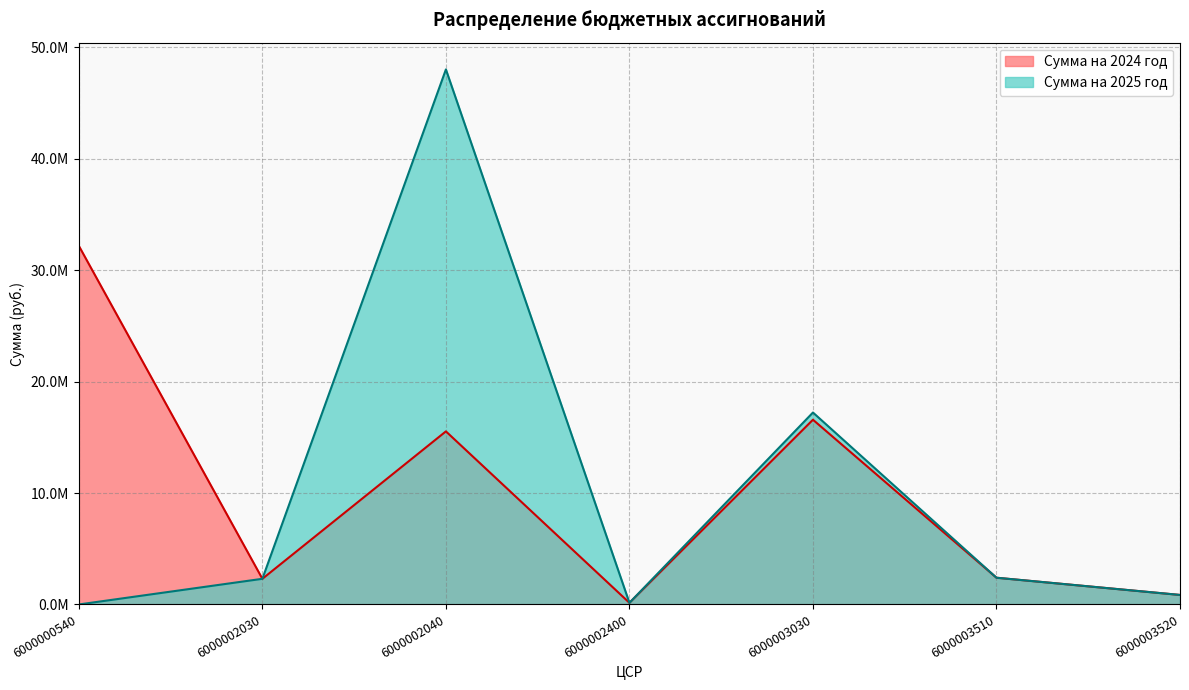

The Сумма на 2025 год series shows 48022478.4 at 6000002040. True or false?

True